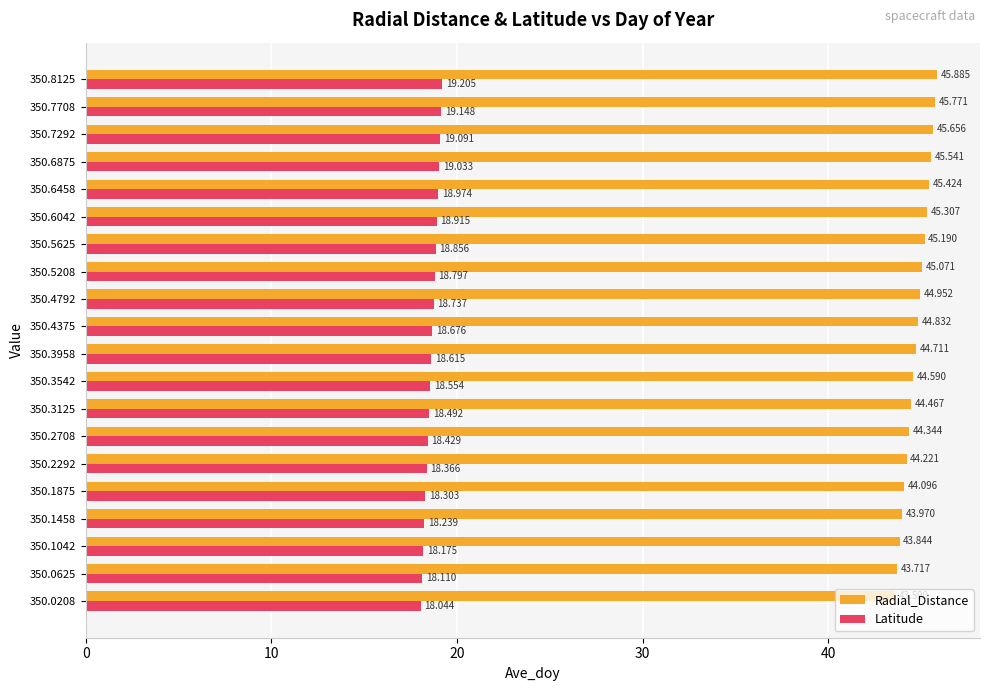

Between 350.0208 and 350.1458, which series saw the biggest shift?

Radial_Distance